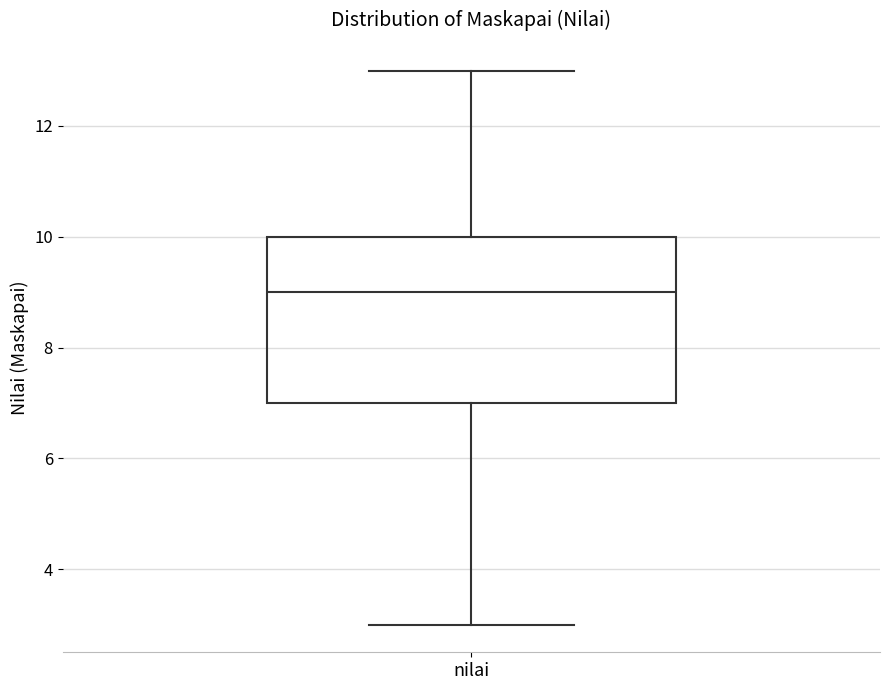

Where does the upper whisker of the box for nilai end on the y-axis? The values are not printed on the chart, so give them approximately, as read against the axis.

13